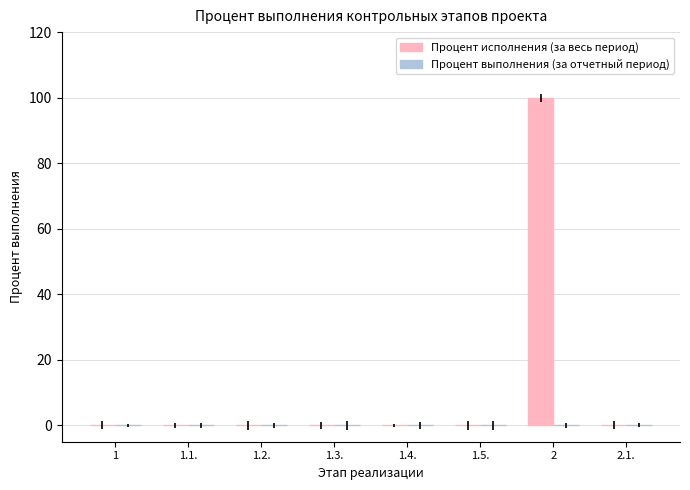

What is the sum of all values?

100